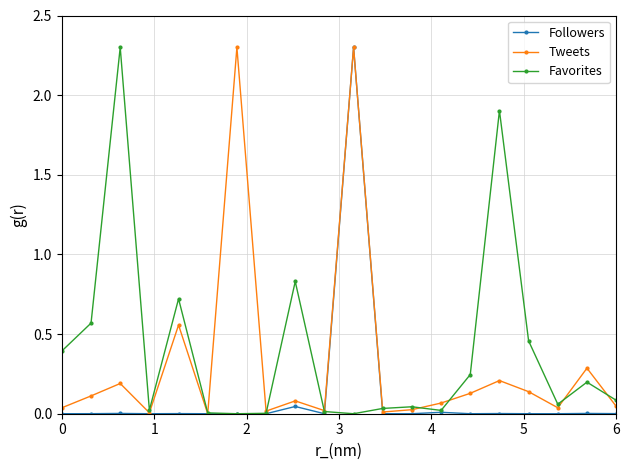

What is the maximum value shown in the chart?

2.3